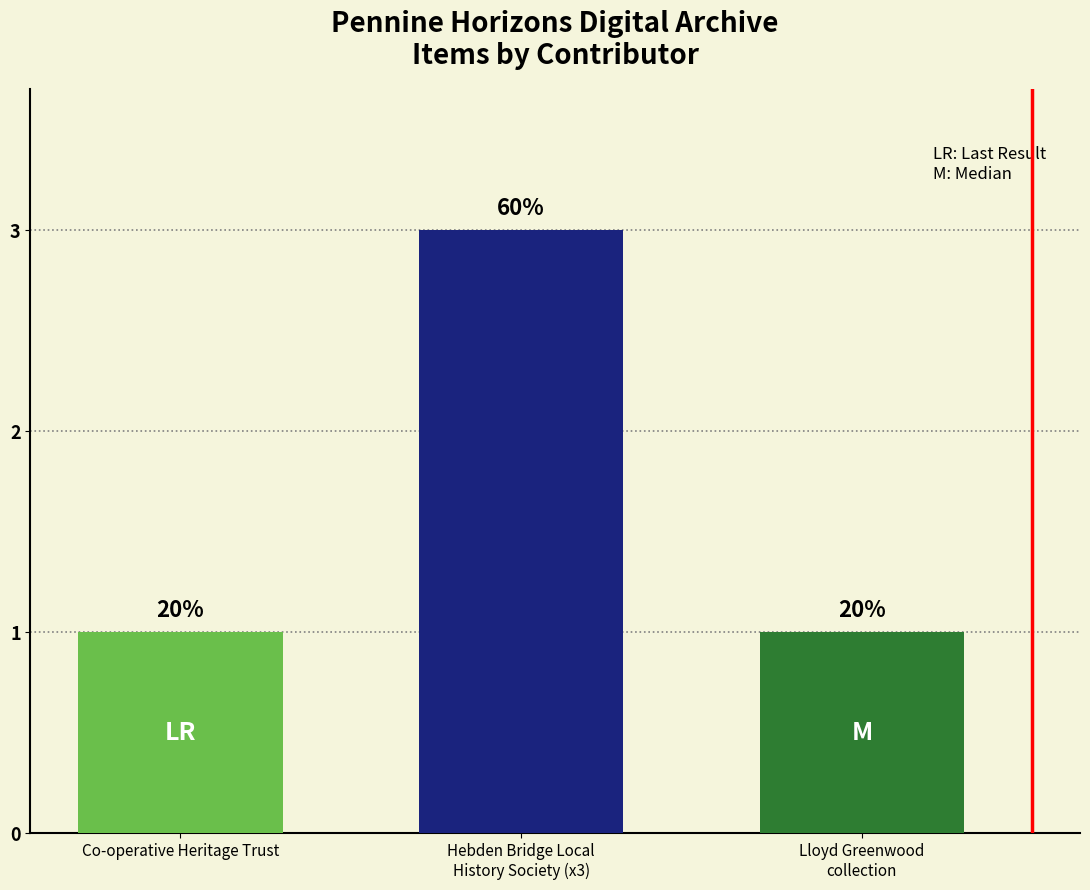

What value does the data have at Co-operative Heritage Trust?

1